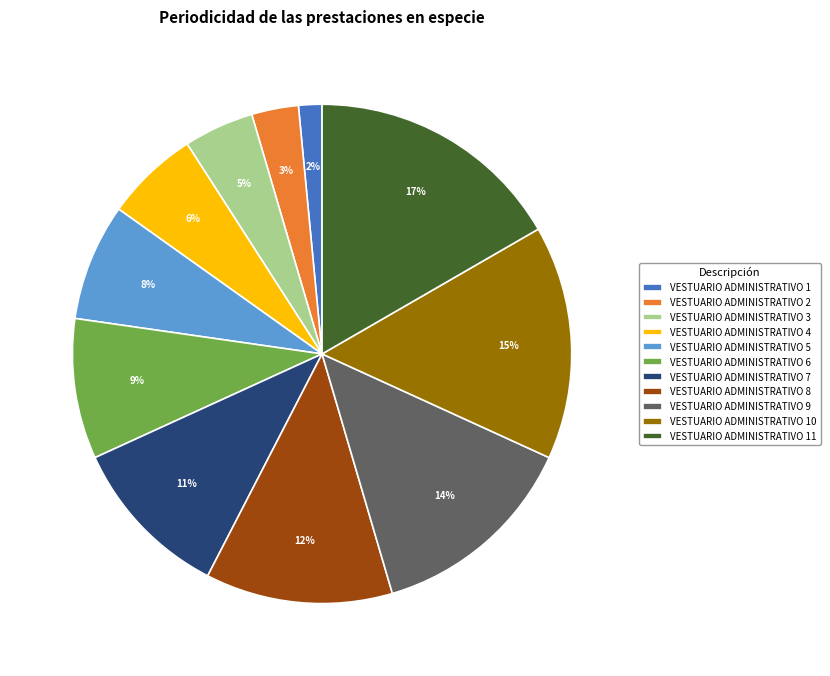

Is the sum of VESTUARIO ADMINISTRATIVO 1 and VESTUARIO ADMINISTRATIVO 9 greater than half?

No